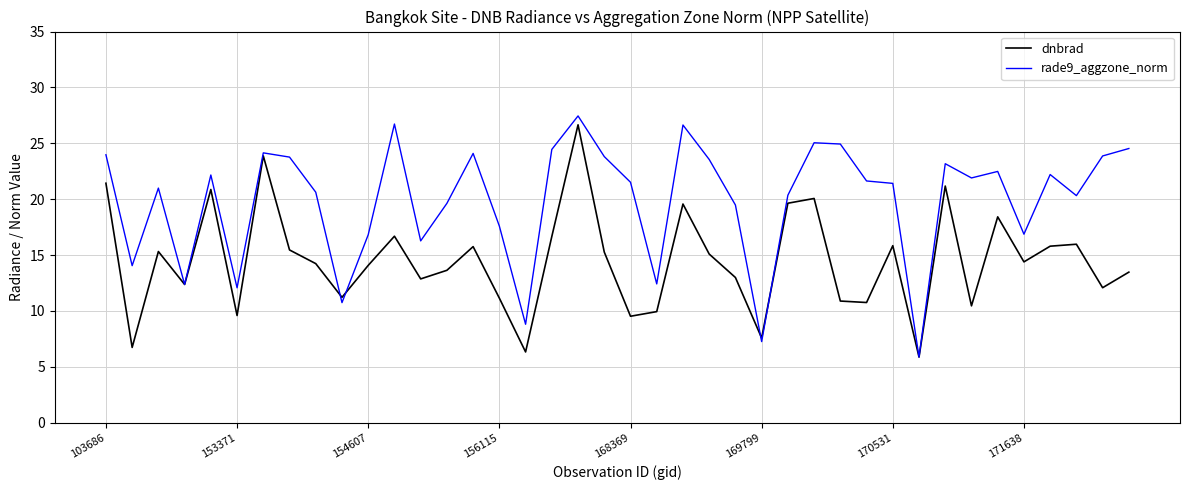

What is the minimum value shown in the chart?

5.9